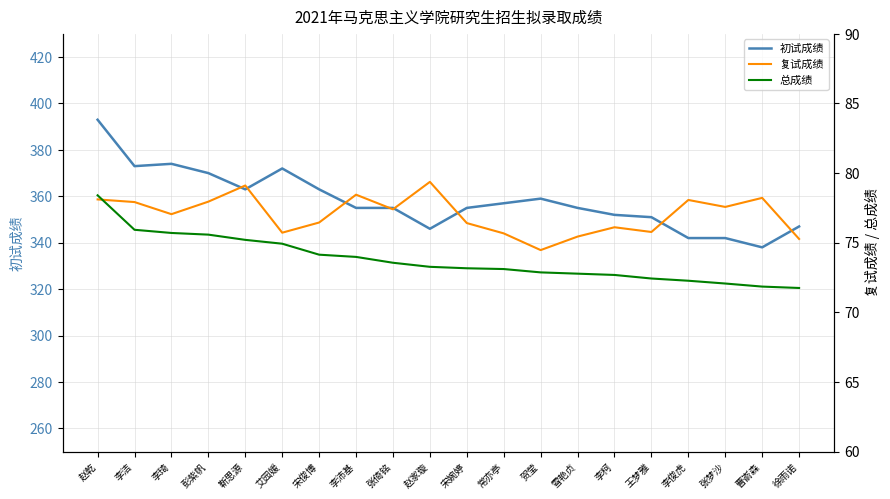

What is the value of the 总成绩 point at the 13th from the left?

72.9